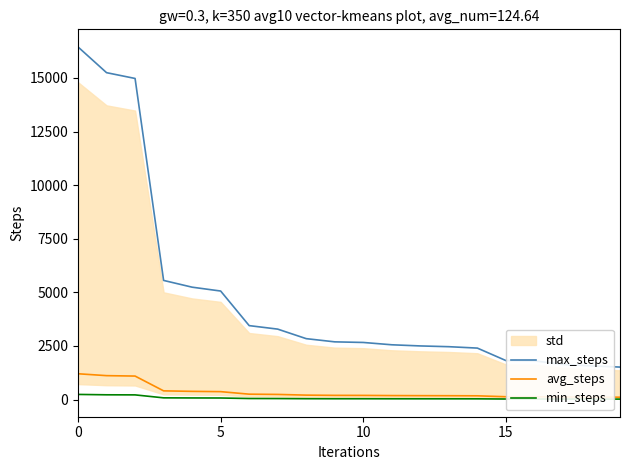

What is the highest value of the avg_steps series?

1204.5